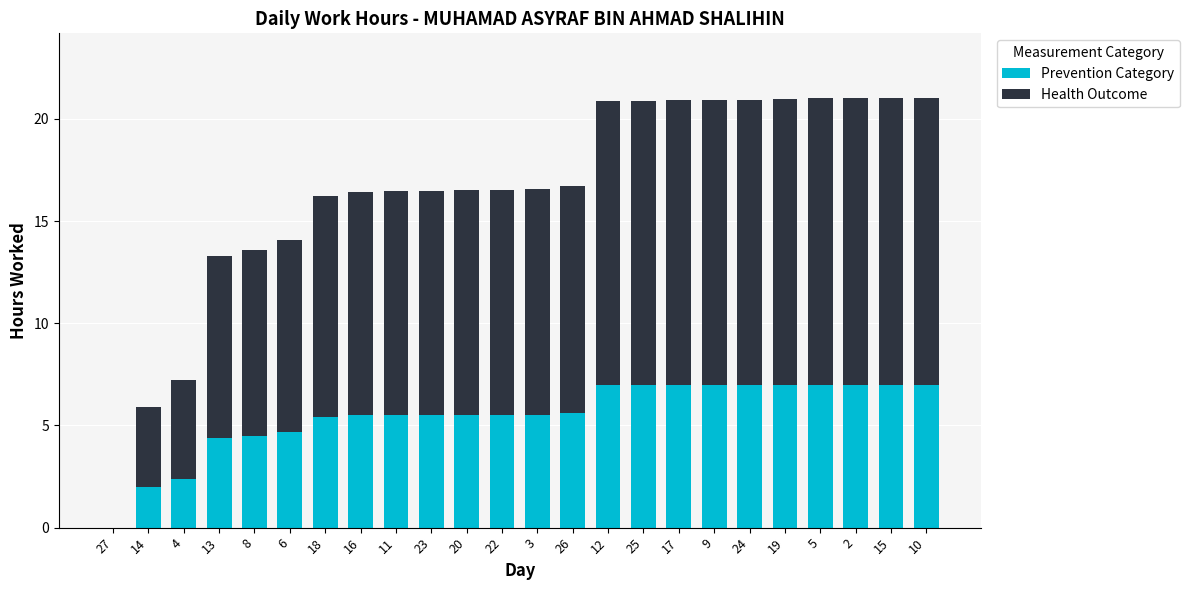

What is the total value across all series at 10?

21.0